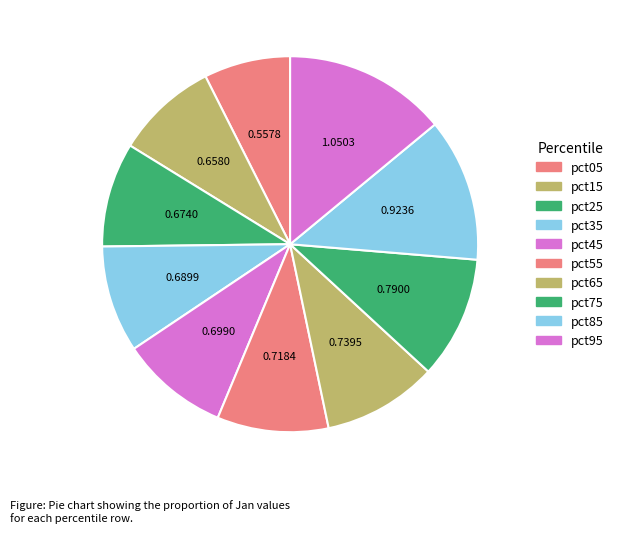

The pct25 slice represents 9% of the pie. True or false?

True